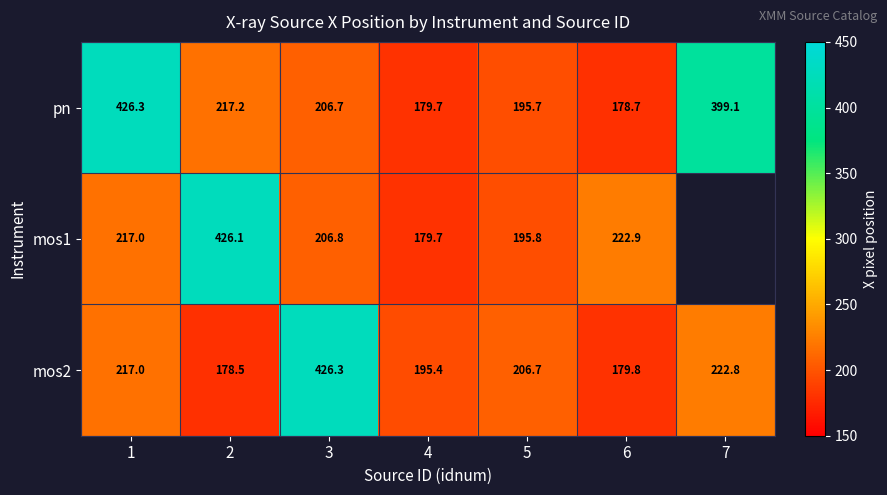

How many values in the pn series are below 206?

3